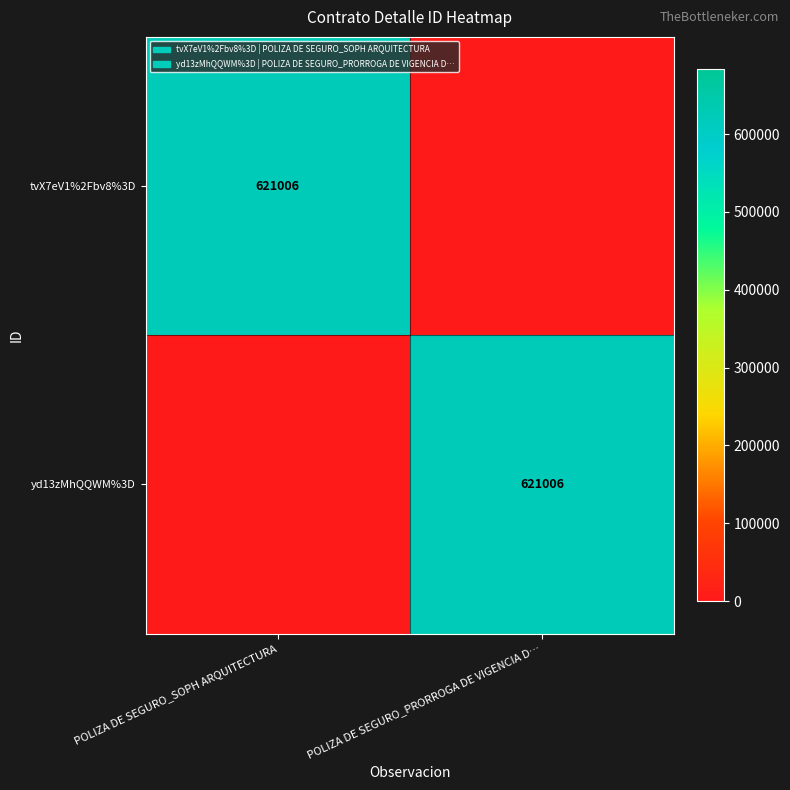

Is it true that yd13zMhQQWM%3D equals 621006 at POLIZA DE SEGURO_PRORROGA DE VIGENCIA D…?

True